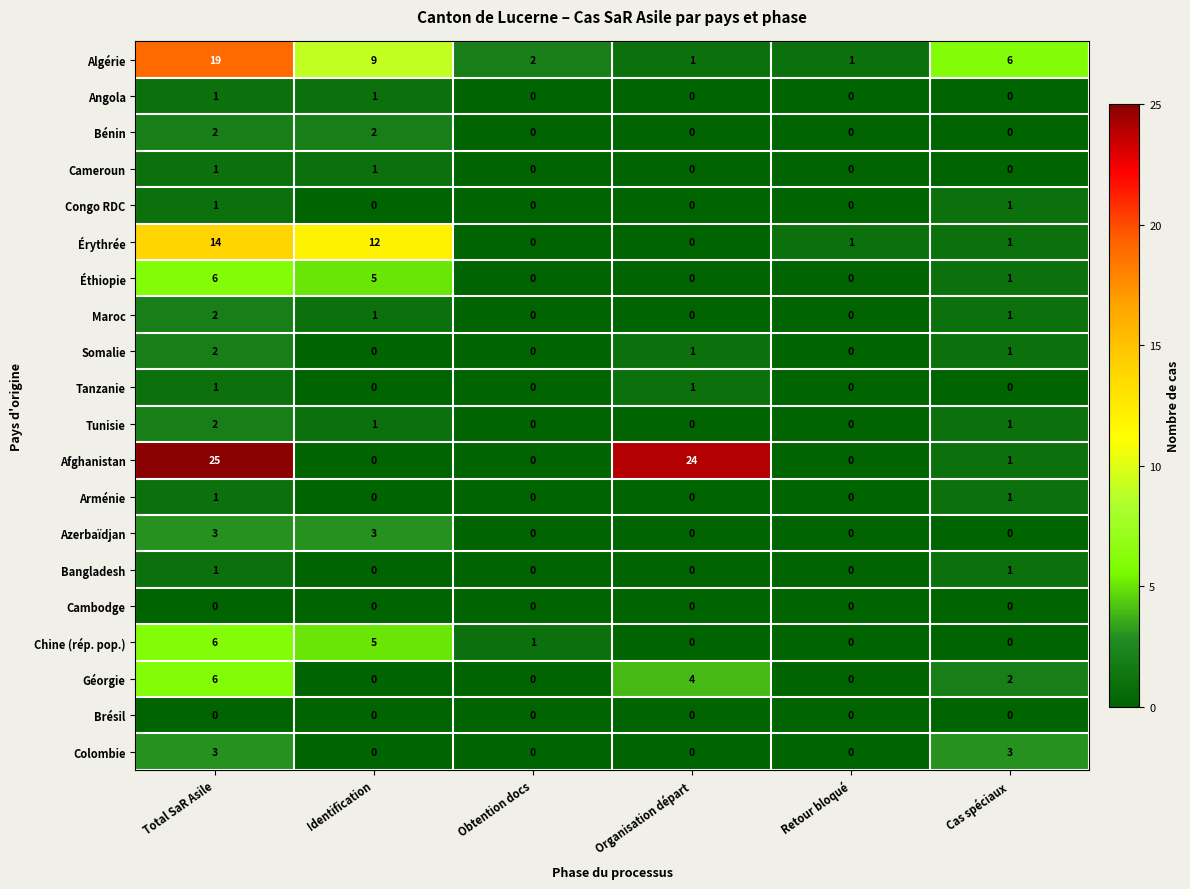

How many data points does each series have?

6